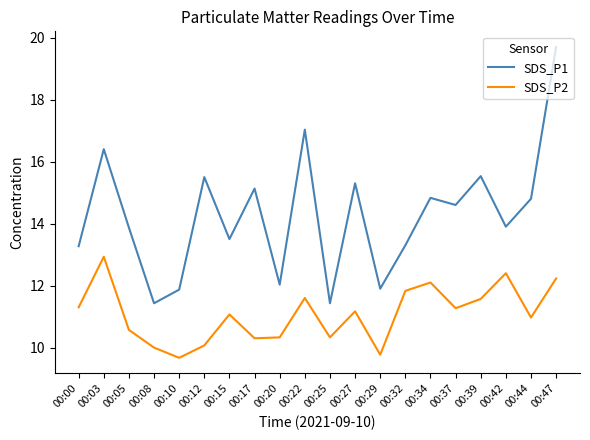

What is the average value of the SDS_P1 series?

14.3